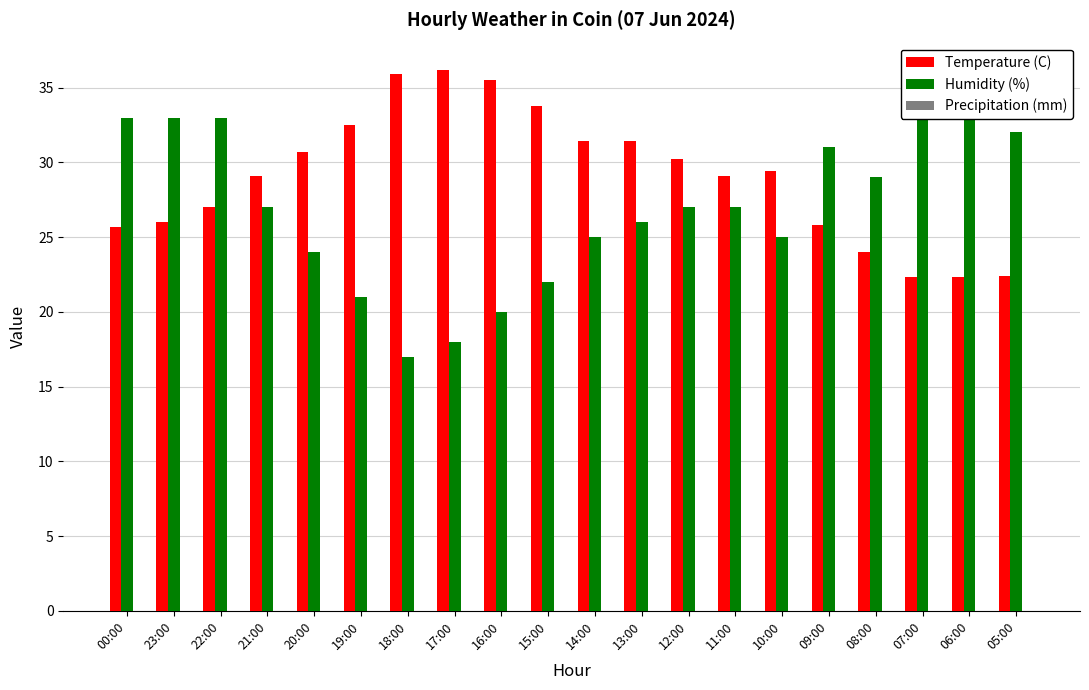

What is the label of the 17th bar from the left?

08:00